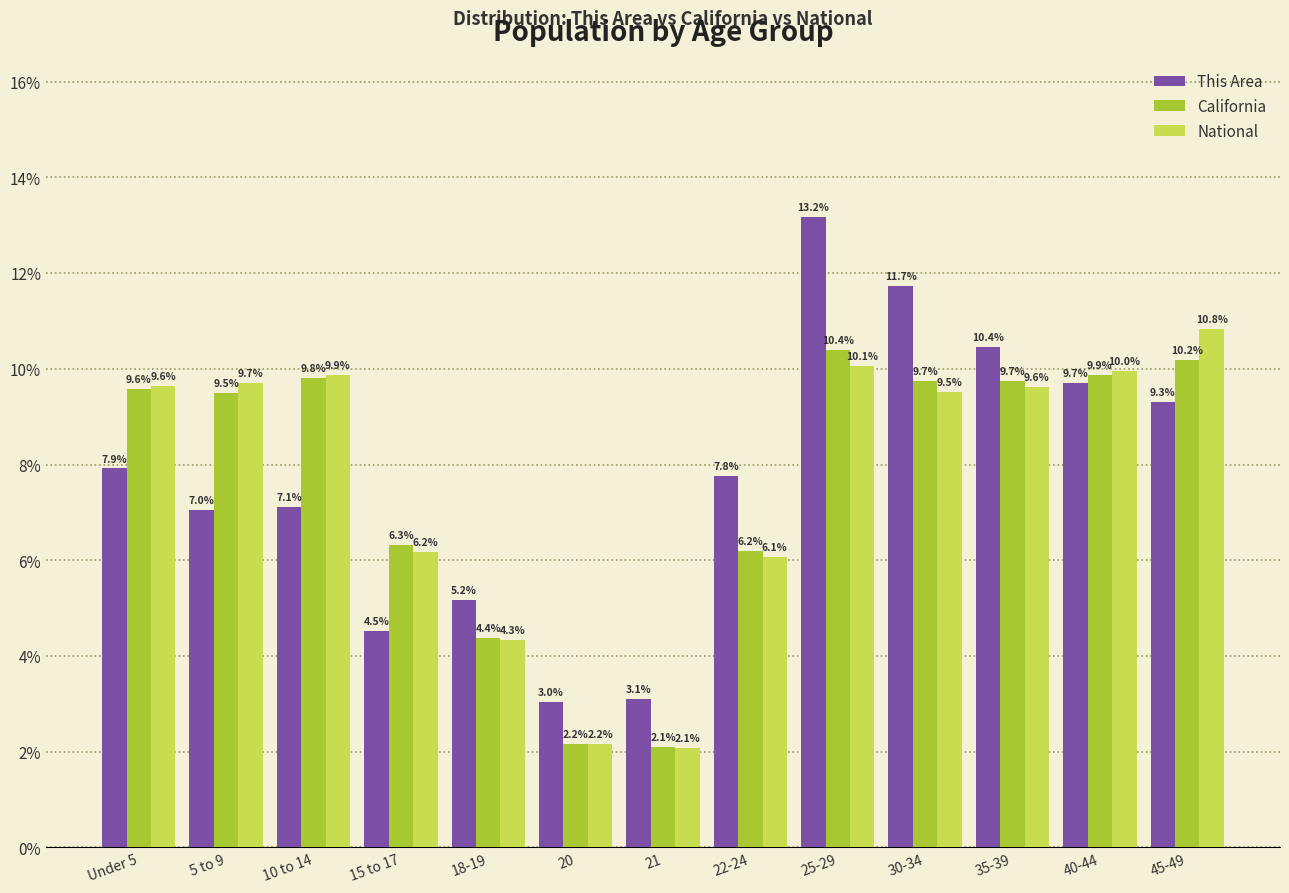

Reading left to right, what are all the values shown in this chart?

This Area: 7.9	7.0	7.1	4.5	5.2	3.0	3.1	7.8	13.2	11.7	10.4	9.7	9.3
California: 9.6	9.5	9.8	6.3	4.4	2.2	2.1	6.2	10.4	9.7	9.7	9.9	10.2
National: 9.6	9.7	9.9	6.2	4.3	2.2	2.1	6.1	10.1	9.5	9.6	10.0	10.8